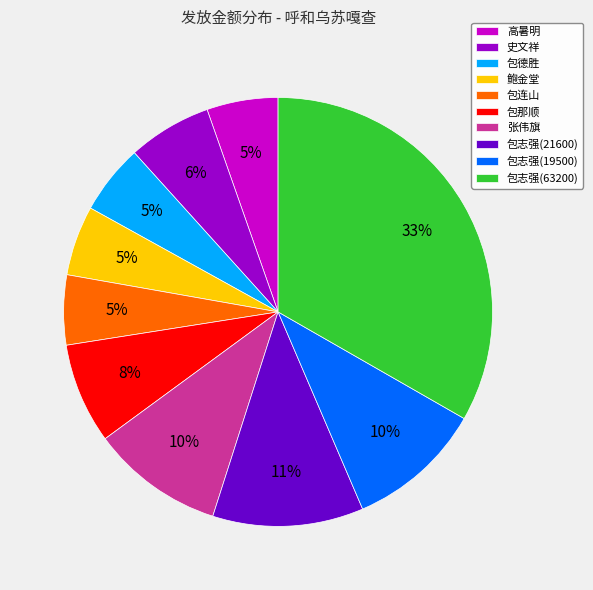

Between 史文祥 and 包志强(21600), which is larger?

包志强(21600)